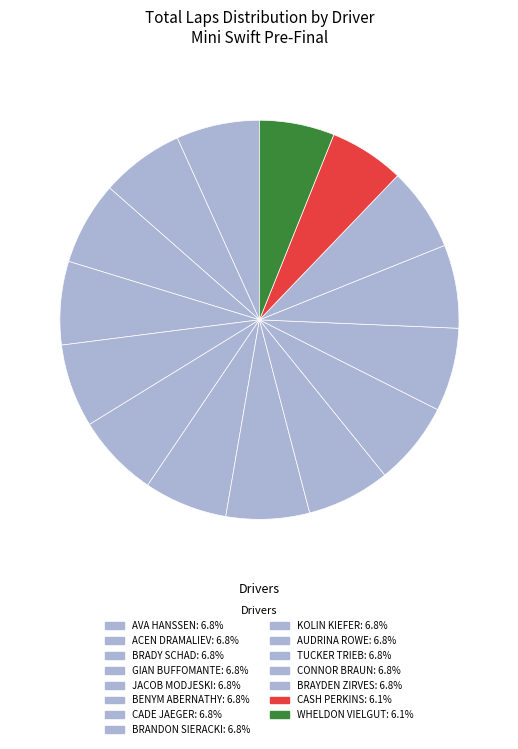

What is the largest slice in the pie chart?

Ava Hanssen